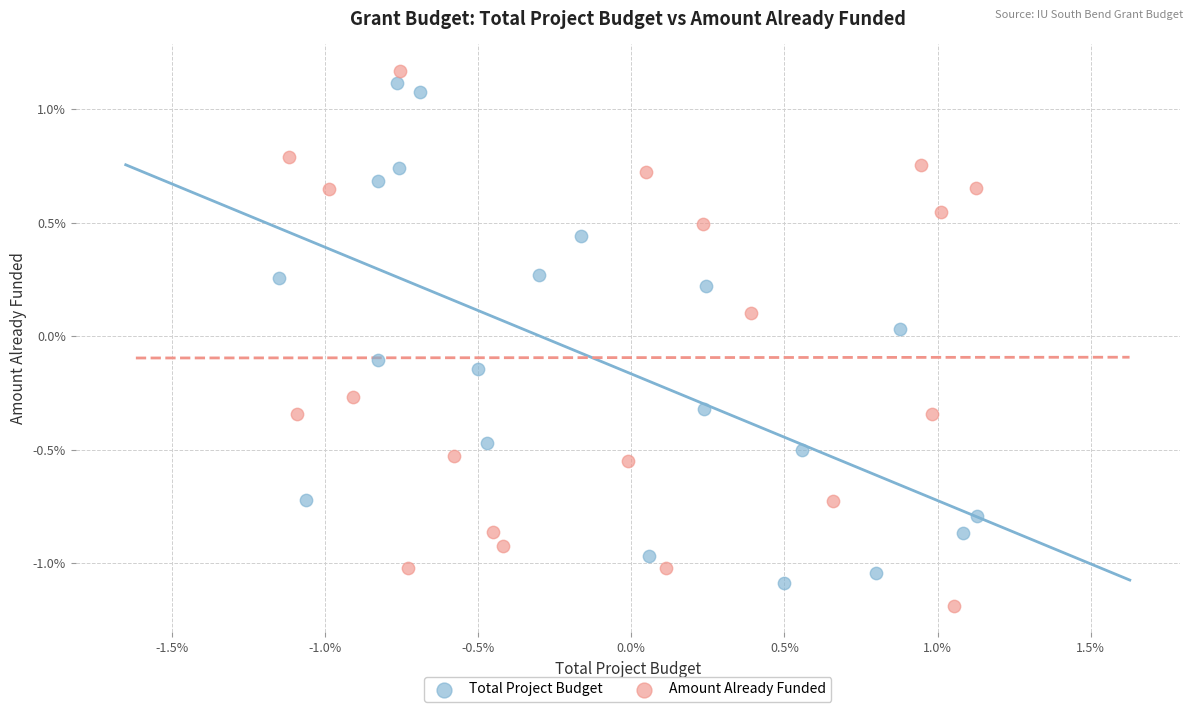

Which series reaches the minimum Y coordinate?

Amount Already Funded